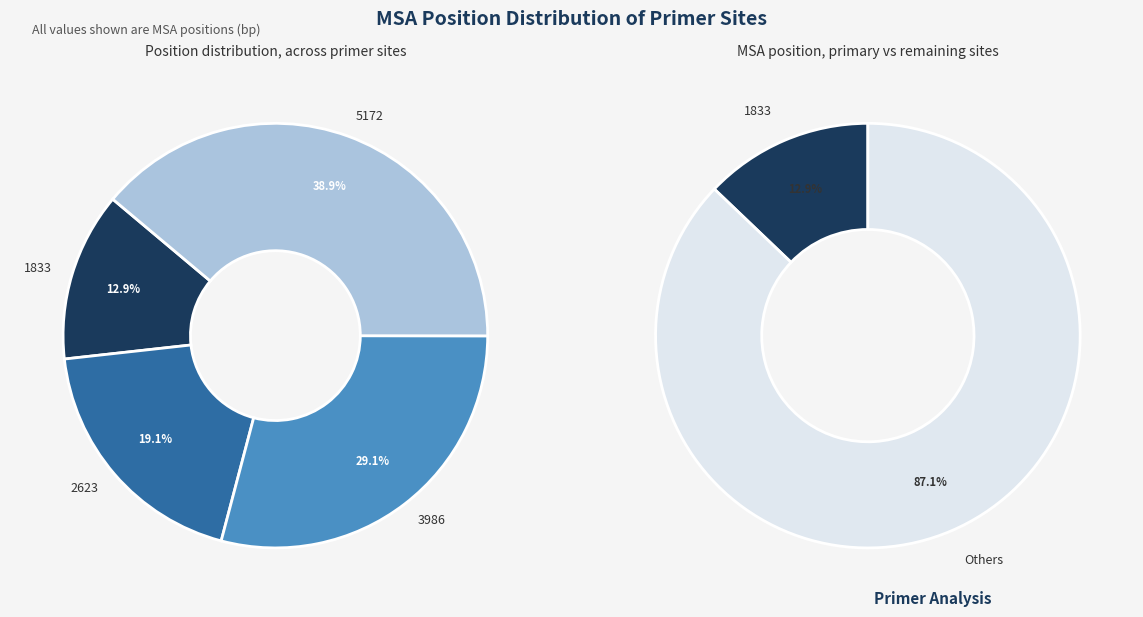

Count the number of slices in the pie.

4